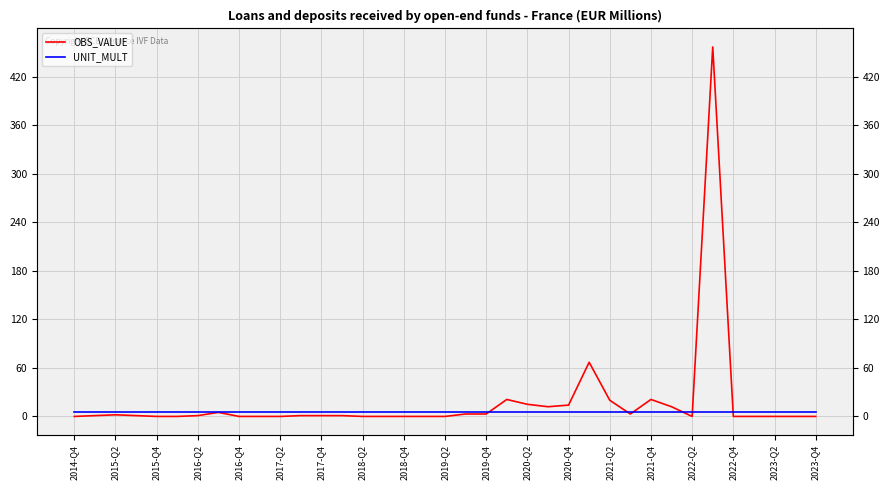

At which label does UNIT_MULT reach its minimum?

2014-Q4